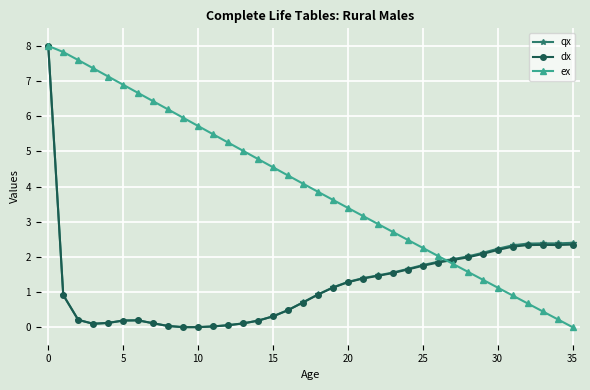

True or false: ex has more than 1 interior local peaks.

False